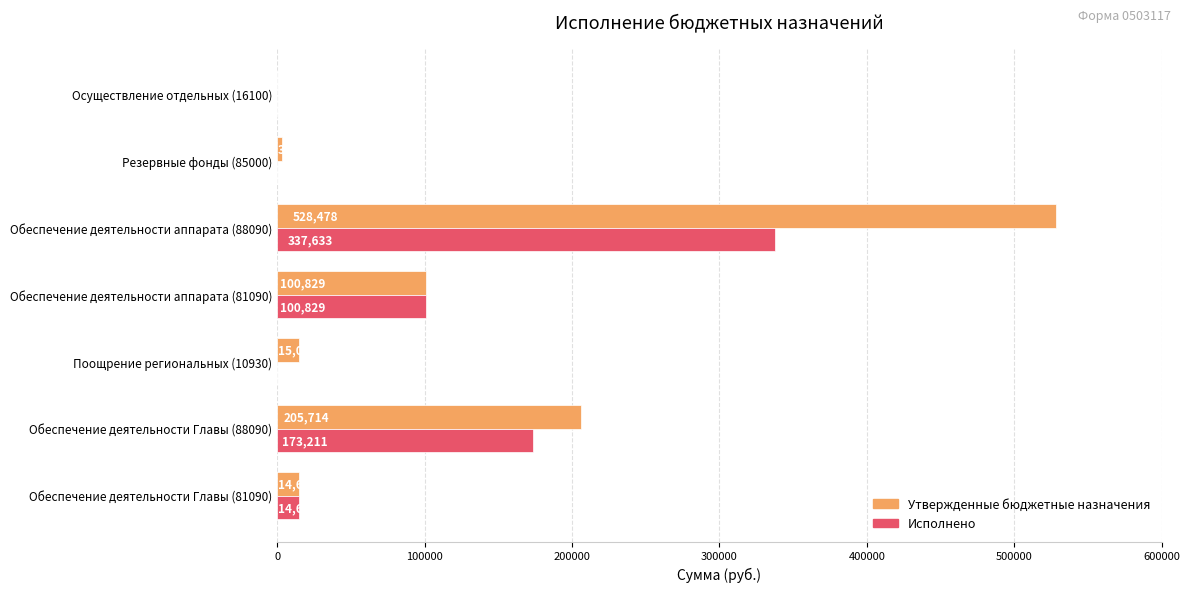

Which series has the largest total across all categories?

Утвержденные бюджетные назначения